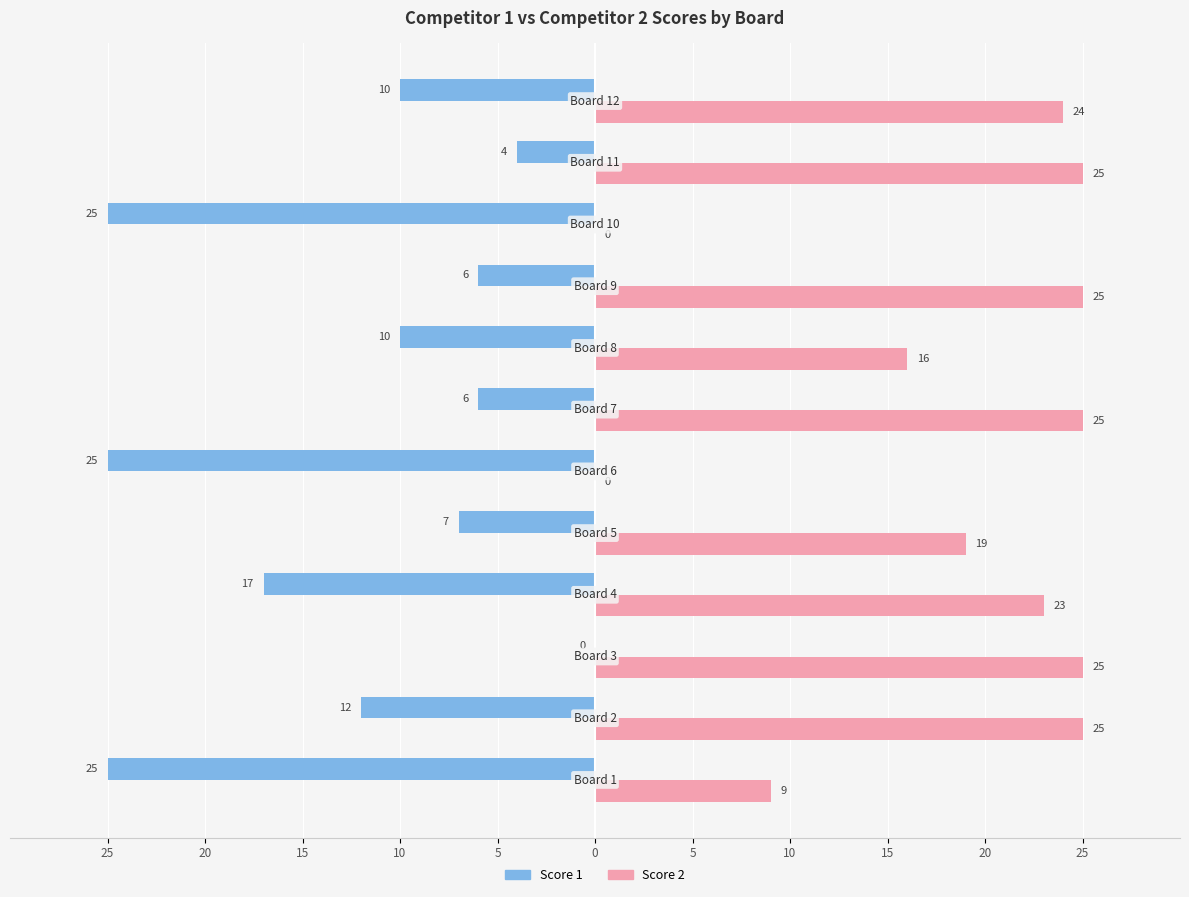

What are all the series names shown in the legend?

Score 1, Score 2